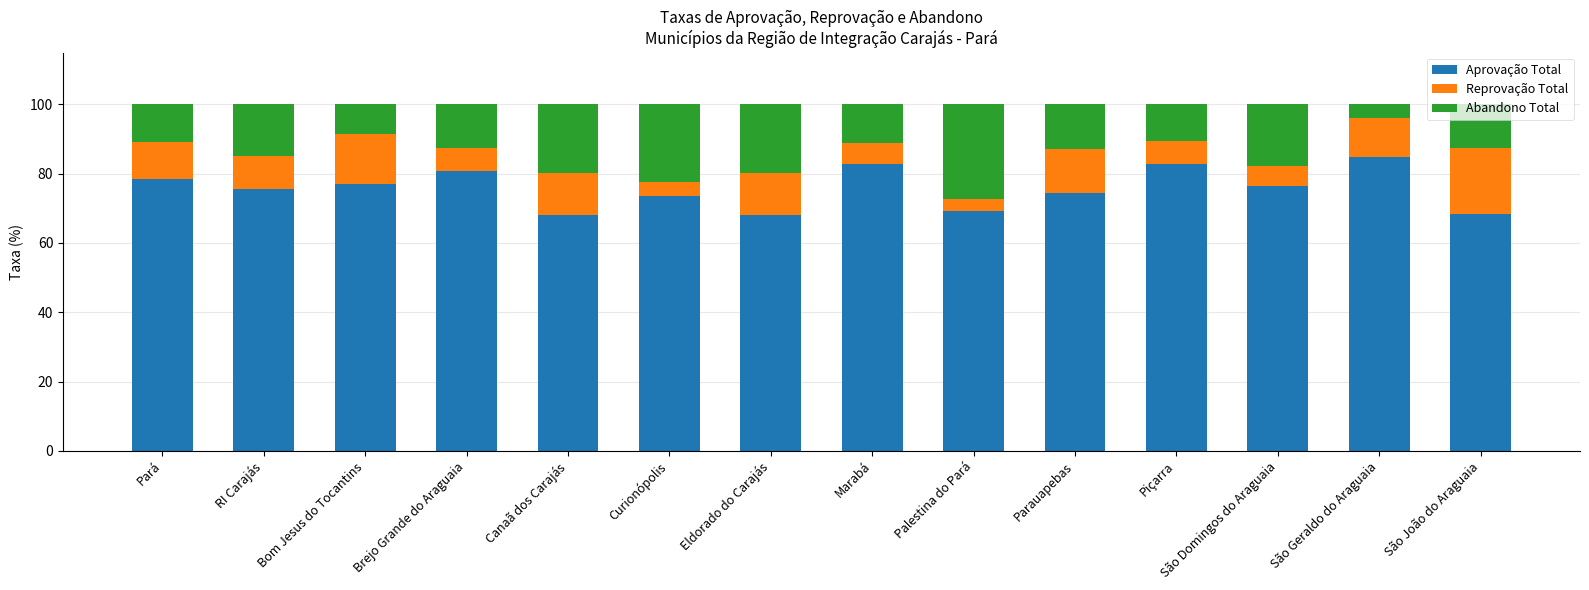

How many data points in Aprovação Total are less than 76?

7